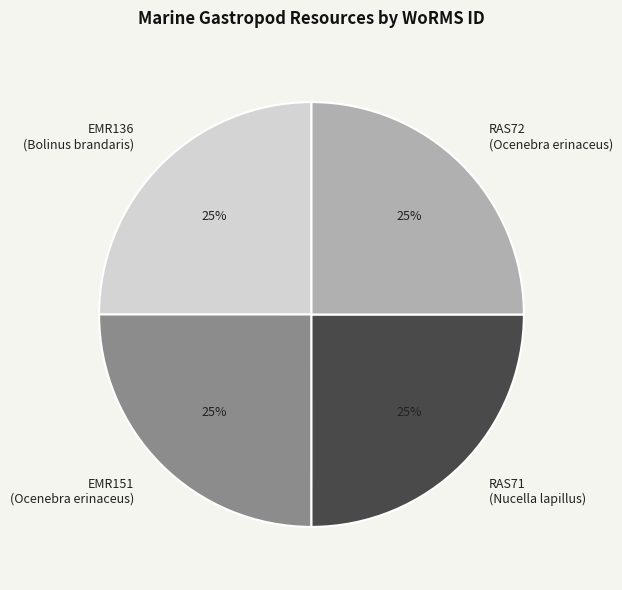

How many slices are in this pie chart?

4